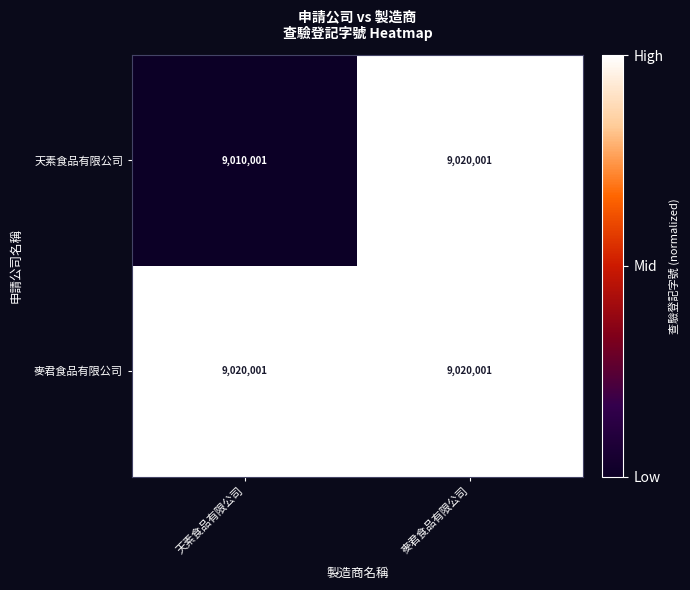

What is the sum of the 天素食品有限公司 values at 天素食品有限公司 and 麥君食品有限公司?

18030002